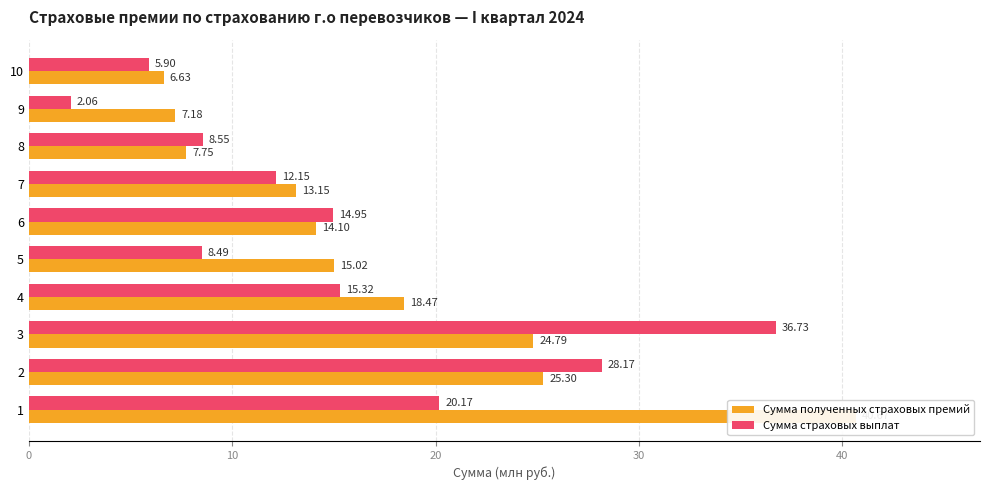

The value of Сумма полученных страховых премий at 9 is 12.6. True or false?

False